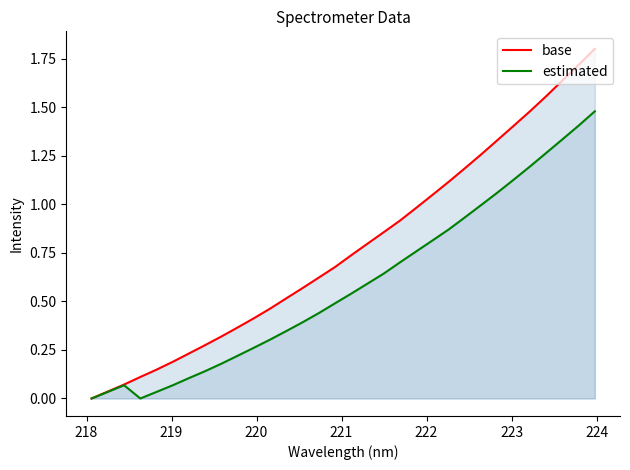

What is the maximum value for estimated?

1.5